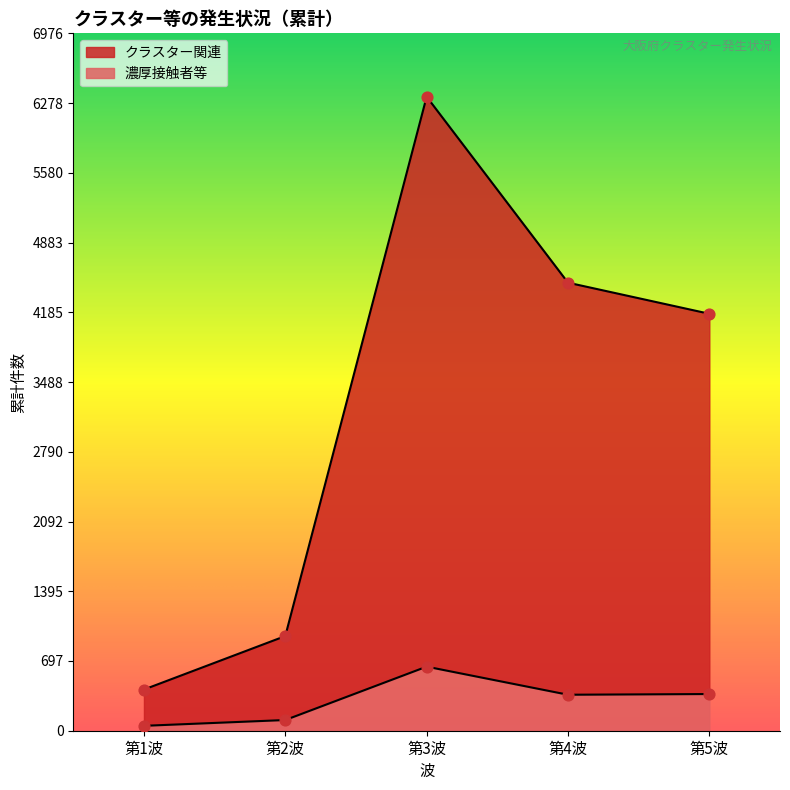

Which series has the largest total across all categories?

クラスター関連